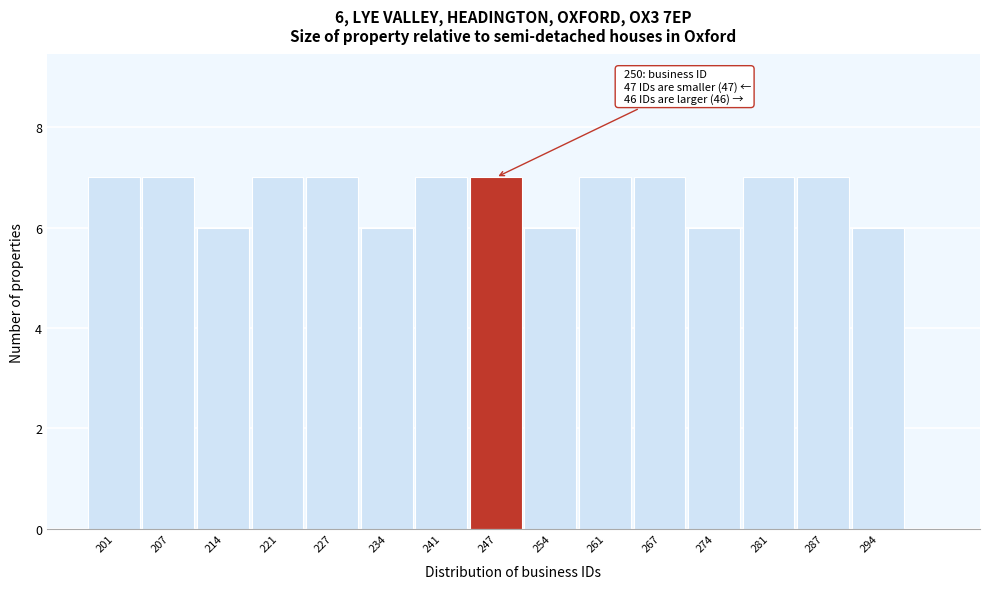

Reading right to left, extract all data points from this chart.

6	7	7	6	7	7	6	7	7	6	7	7	6	7	7